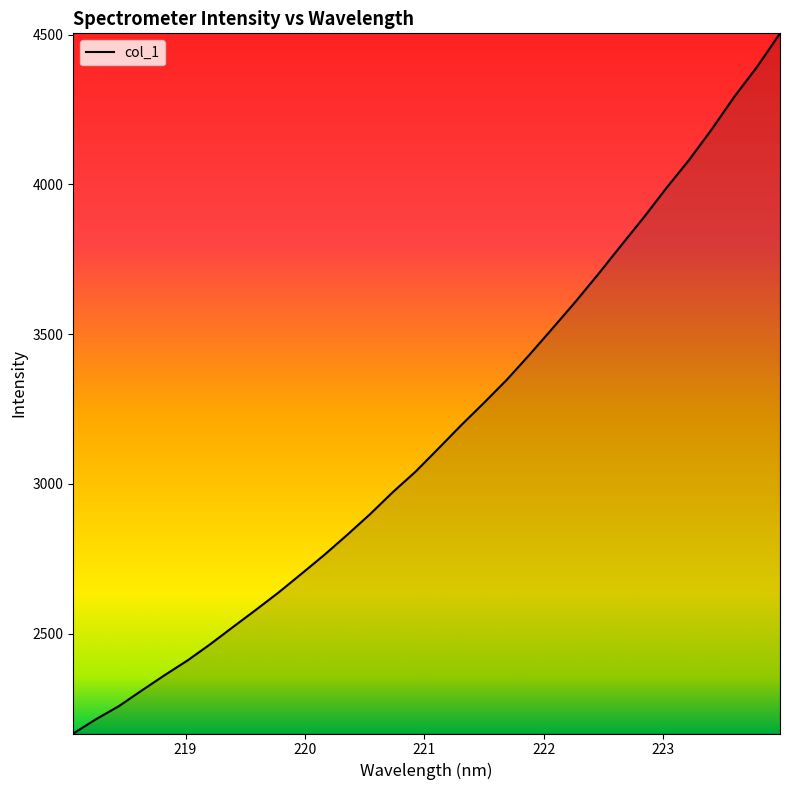

What is the smallest value displayed?

2166.5